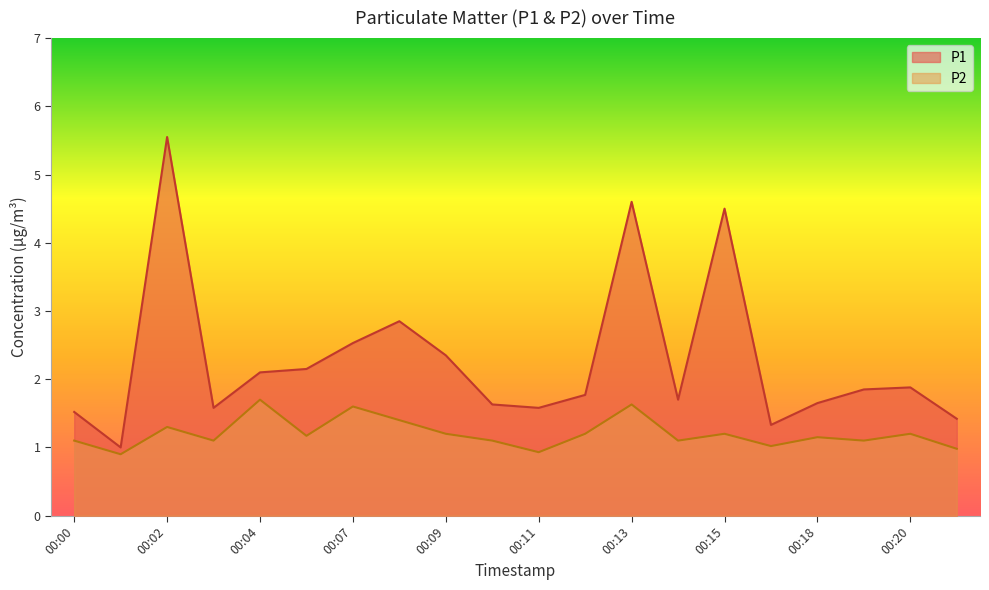

What is the smallest value displayed?

0.9